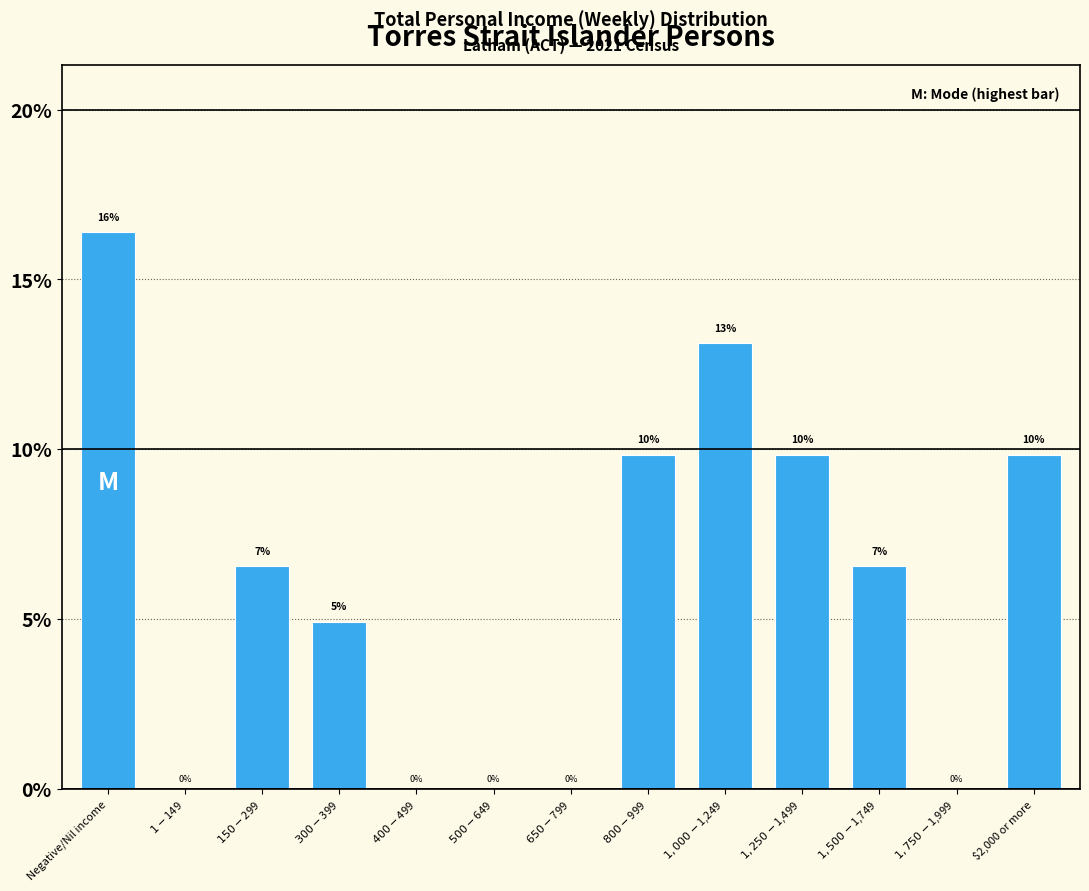

Are the bars horizontal?

No